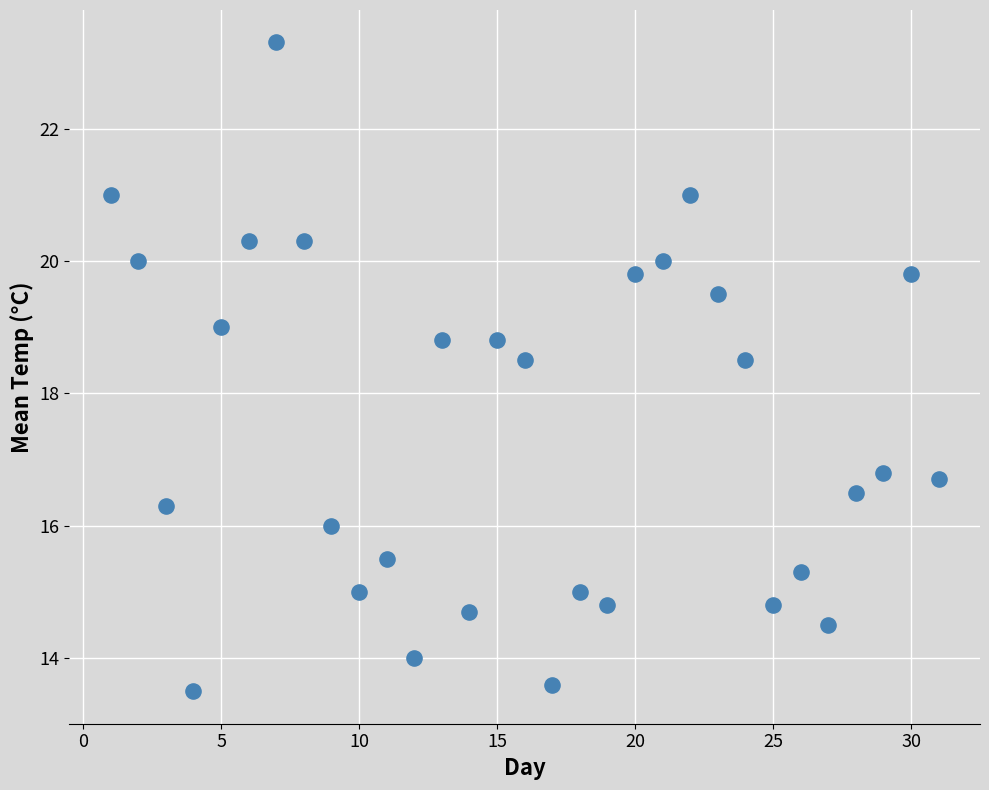

What is the range of X values (max minus min)?

30.0